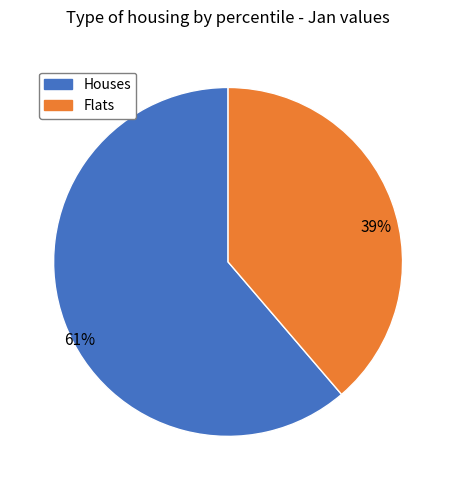

True or false: Houses accounts for 61% of the total.

True